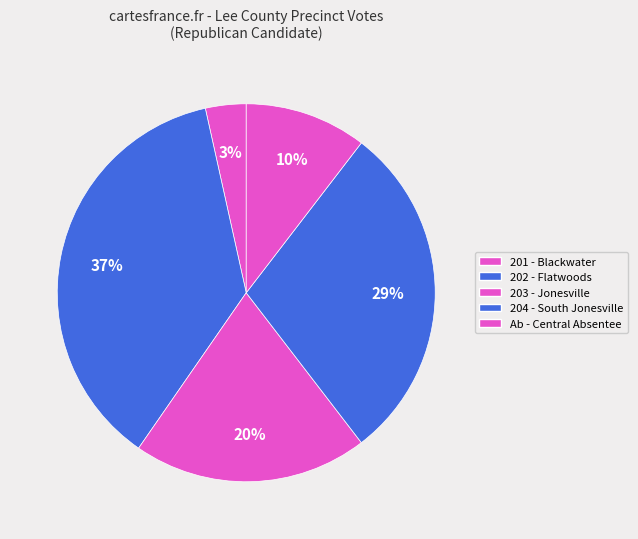

Which category has the smallest portion of the pie?

201 - Blackwater